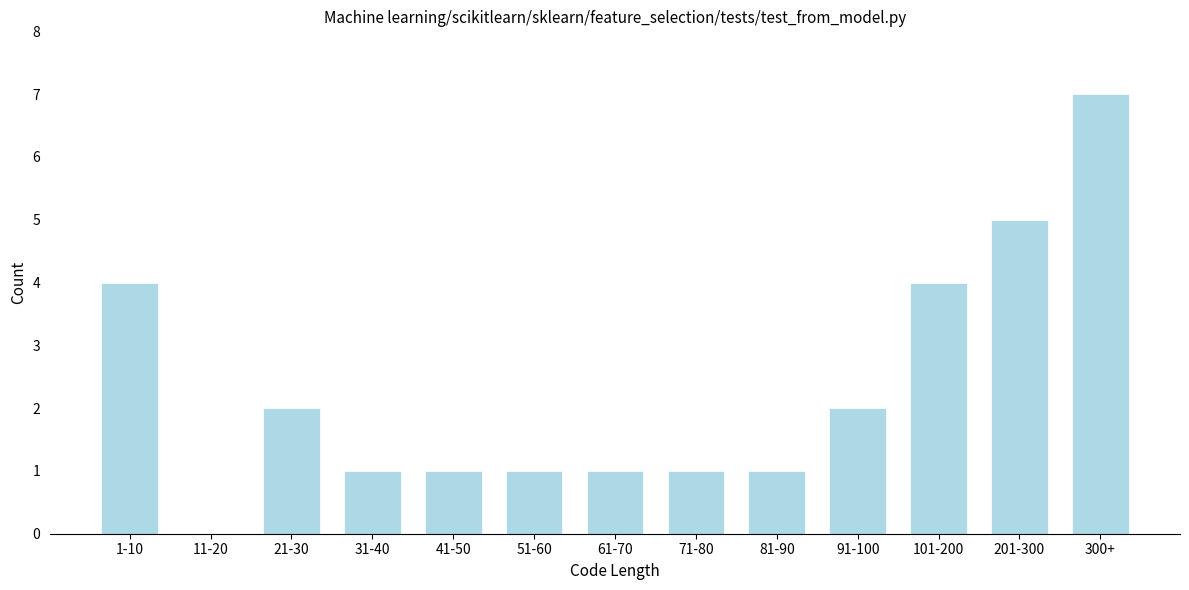

Reading left to right, what are all the values shown in this chart?

1-10=4	11-20=0	21-30=2	31-40=1	41-50=1	51-60=1	61-70=1	71-80=1	81-90=1	91-100=2	101-200=4	201-300=5	300+=7